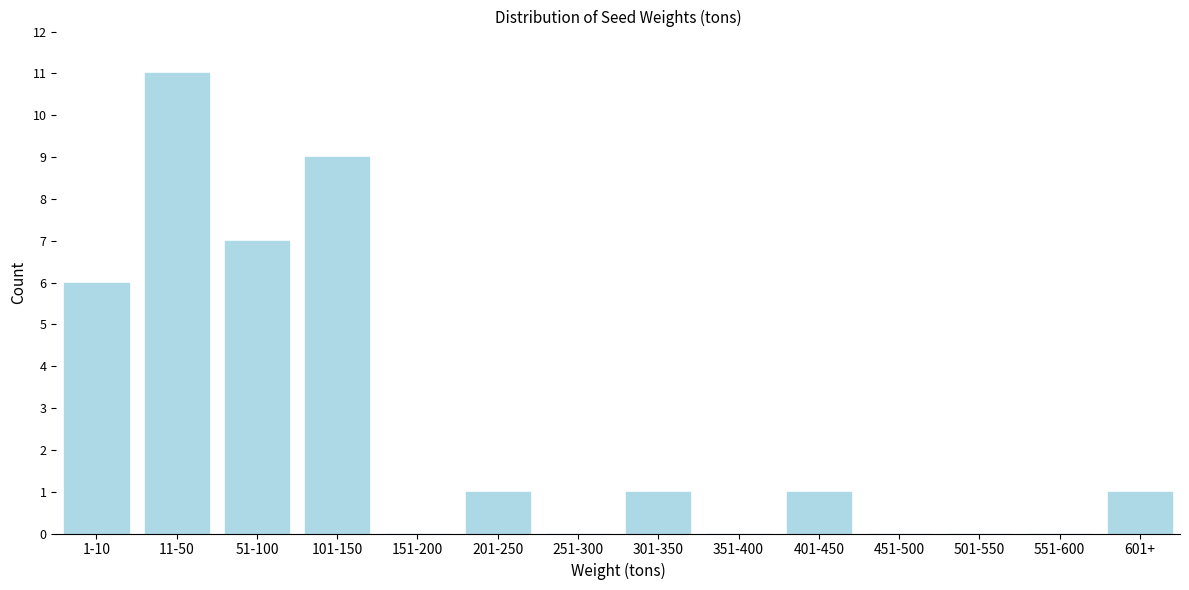

Reading left to right, extract all data points from this chart.

1-10=6	11-50=11	51-100=7	101-150=9	151-200=0	201-250=1	251-300=0	301-350=1	351-400=0	401-450=1	451-500=0	501-550=0	551-600=0	601+=1